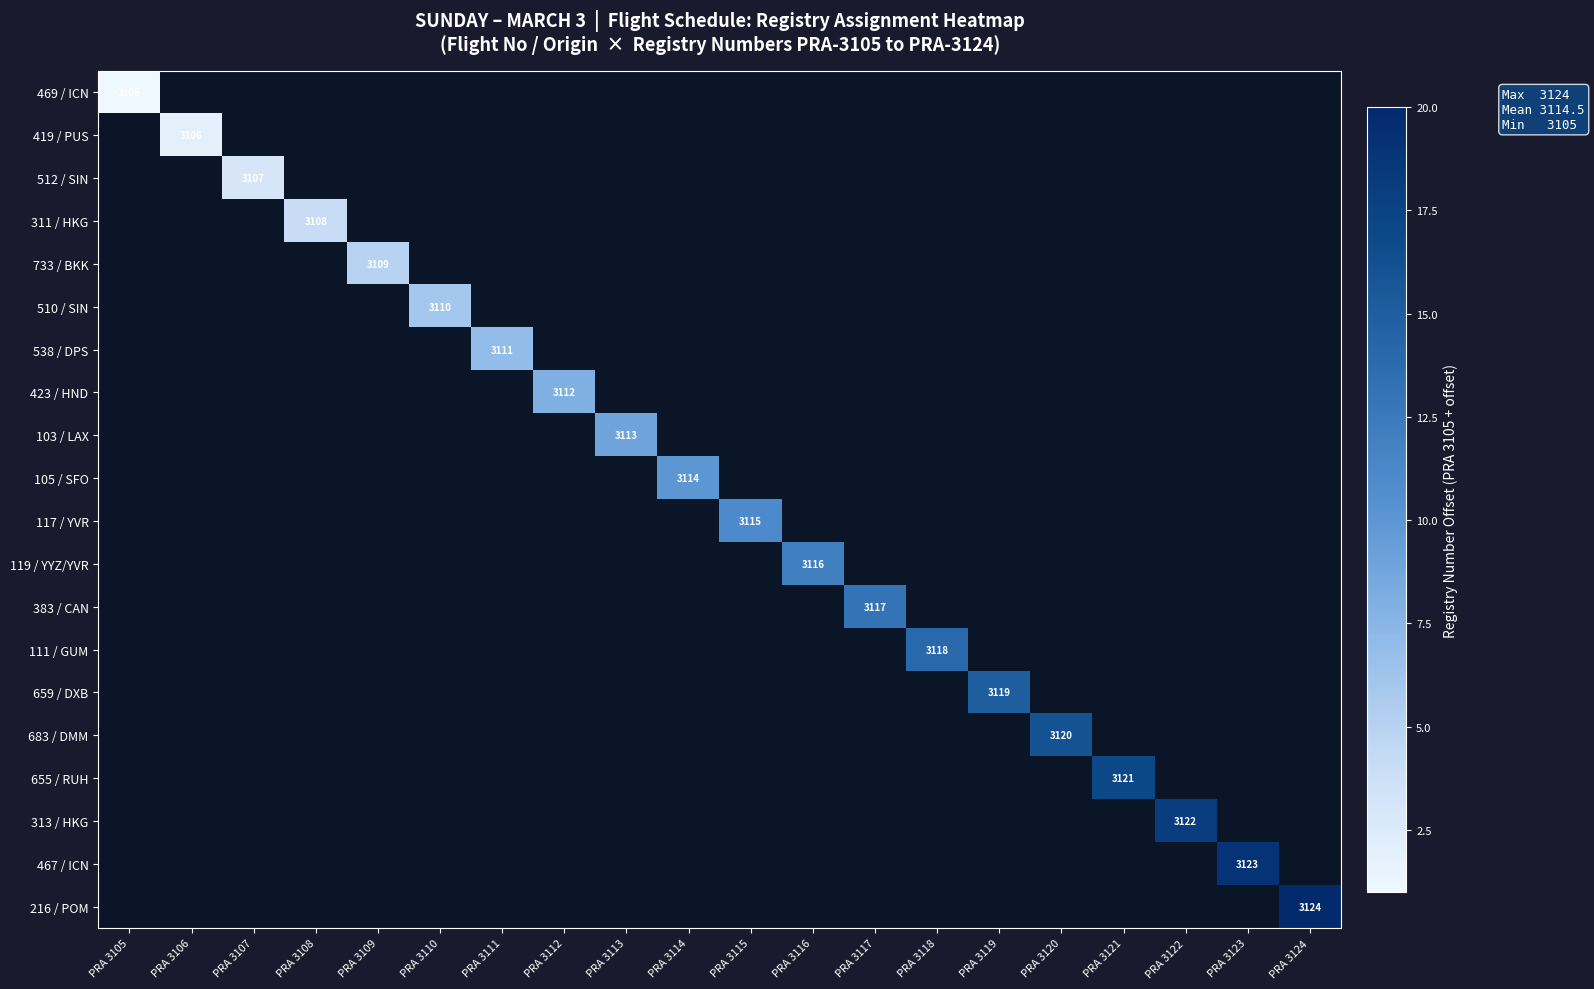

Rank the series at PRA 3112 from lowest to highest value.

469 / ICN, 419 / PUS, 512 / SIN, 311 / HKG, 733 / BKK, 510 / SIN, 538 / DPS, 423 / HND, 103 / LAX, 105 / SFO, 117 / YVR, 119 / YYZ/YVR, 383 / CAN, 111 / GUM, 659 / DXB, 683 / DMM, 655 / RUH, 313 / HKG, 467 / ICN, 216 / POM